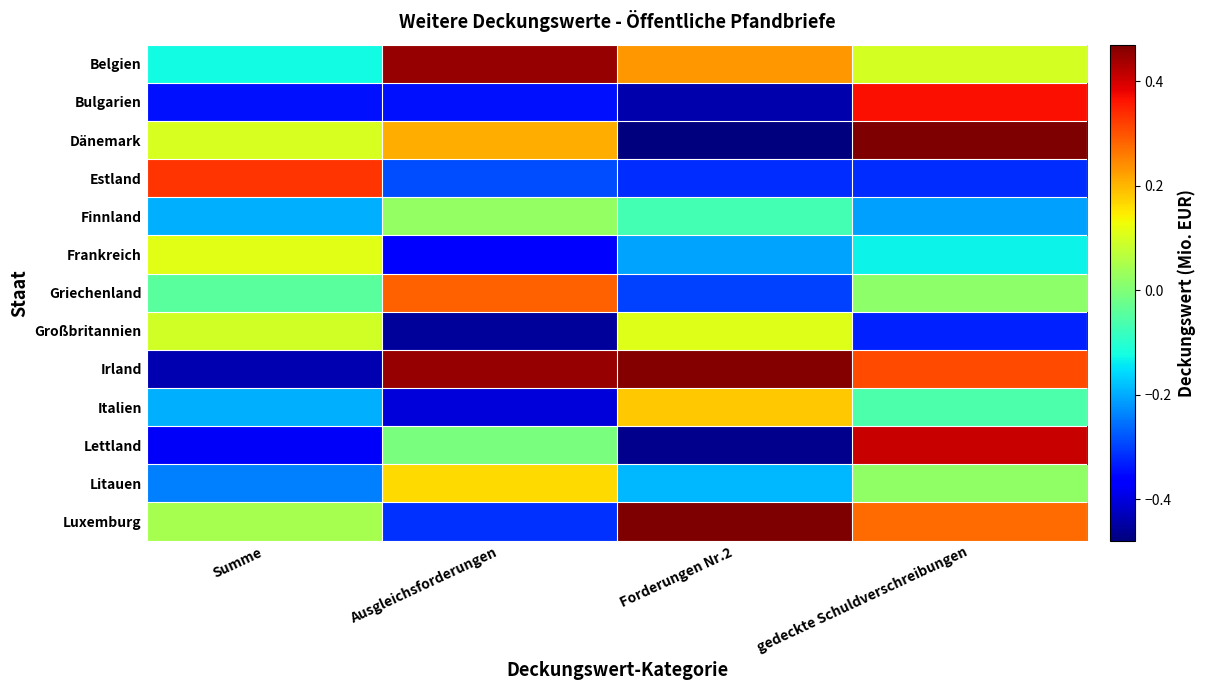

Which series has the largest range (max minus min)?

Dänemark